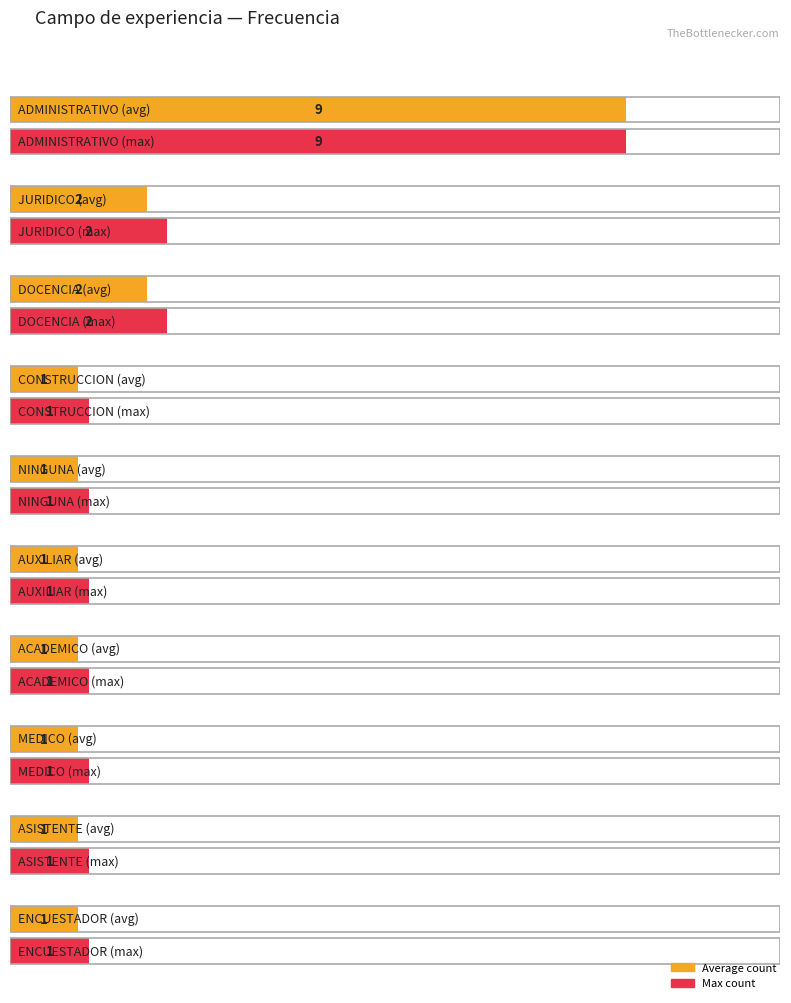

What is the greatest value displayed?

9